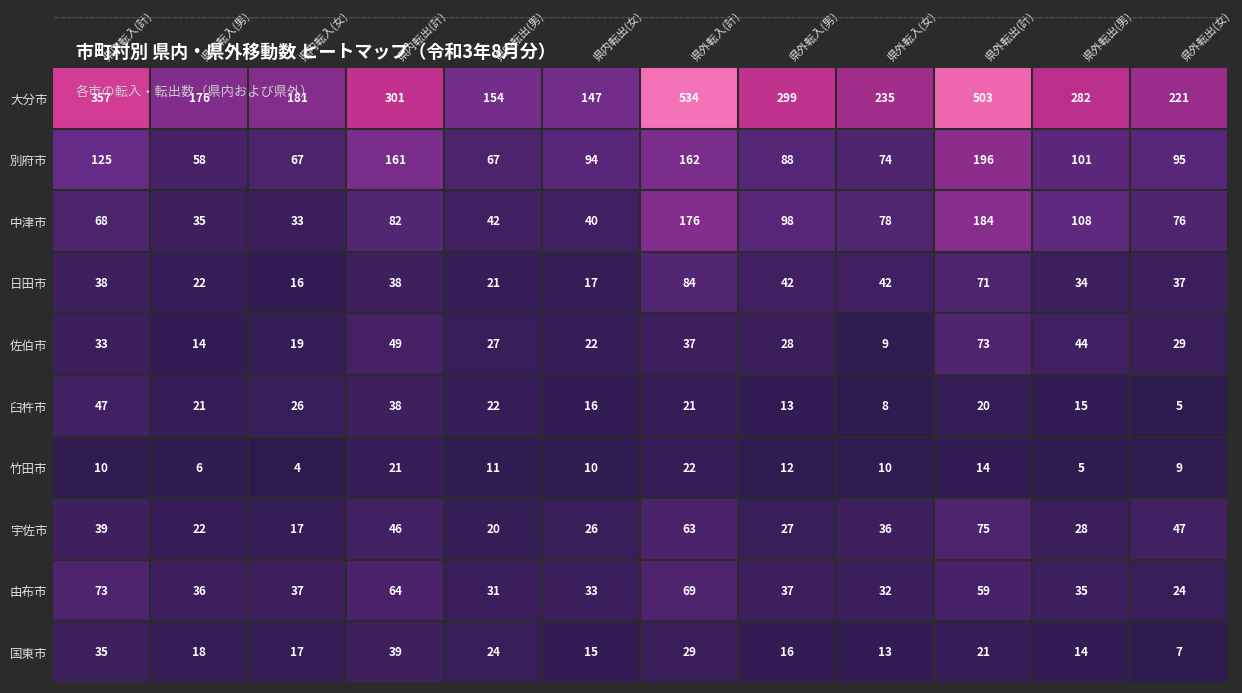

Is it true that 臼杵市 equals 47 at 県内転入(計)?

True